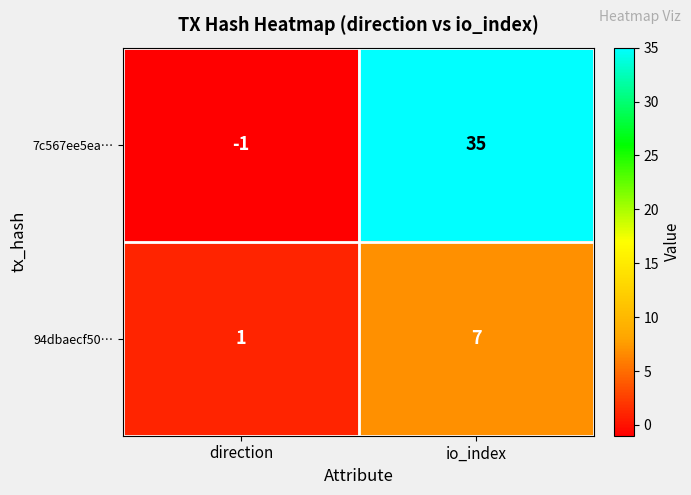

Rank the series by their average value, from lowest to highest.

94dbaecf50…, 7c567ee5ea…